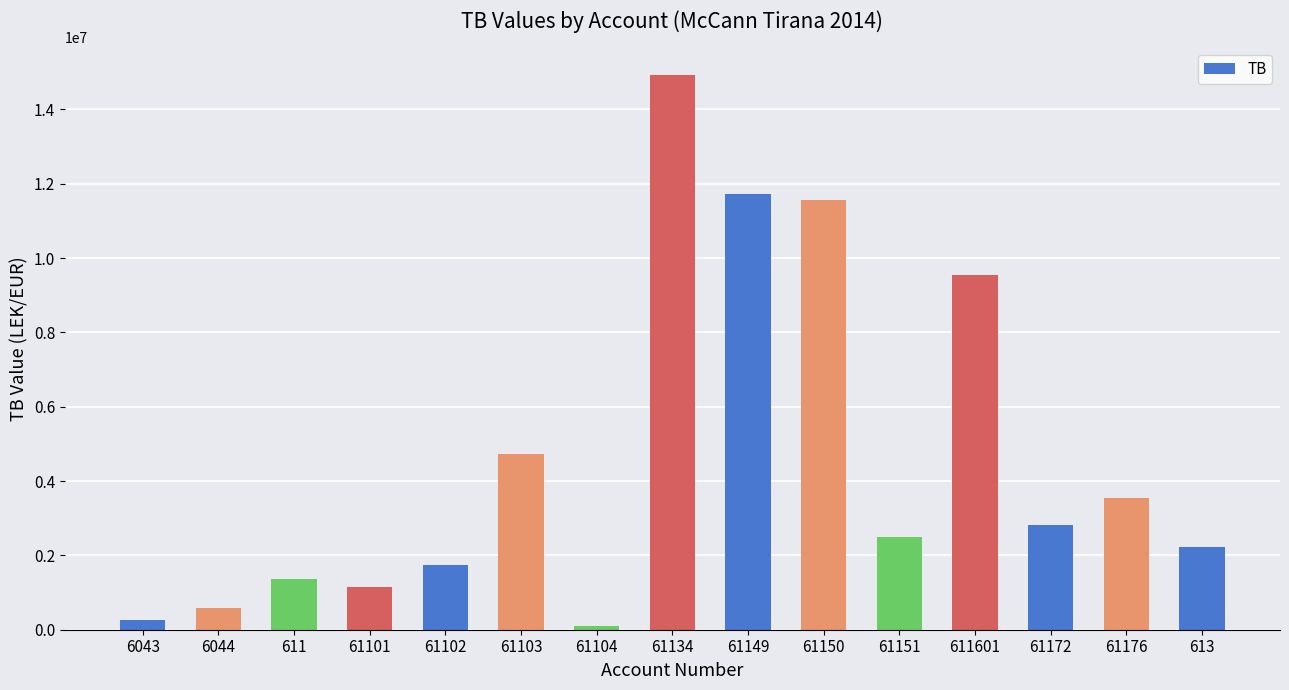

Reading left to right, what are all the values shown in this chart?

250227.1	588118.9	1366068.5	1149043.7	1735151.5	4735066.9	105900.0	14931158.8	11717876.6	11574631.1	2483496.3	9536057.6	2830643.3	3541660.7	2237506.0